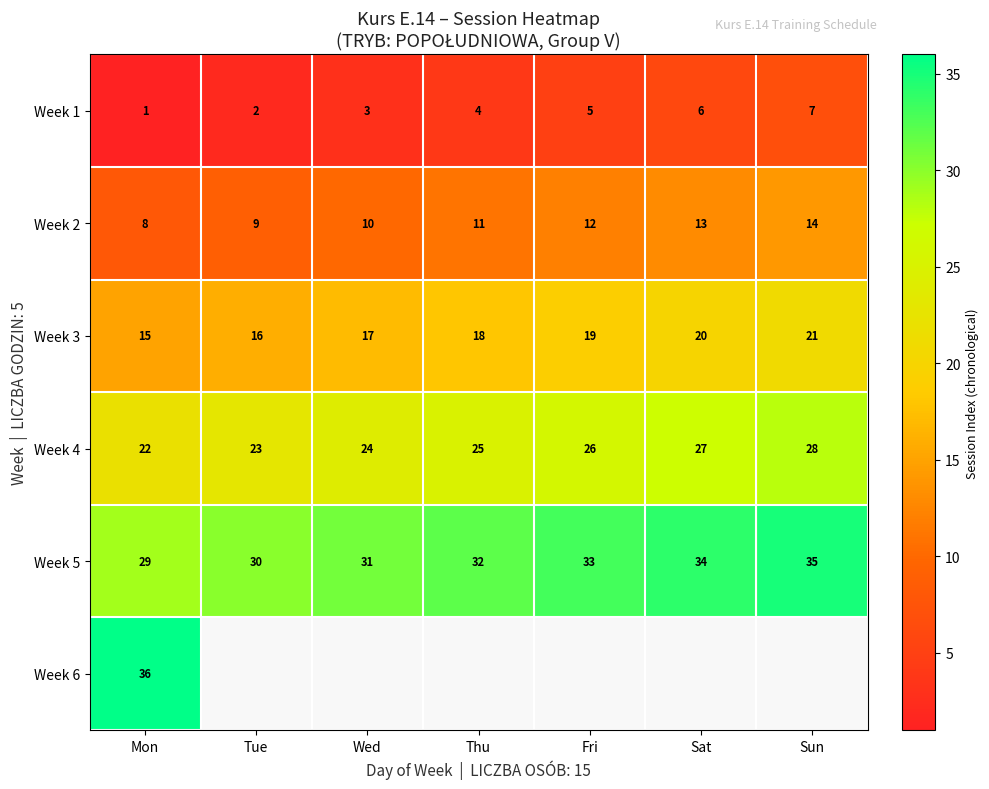

Which category has the lowest value in the Week 3 series?

Mon